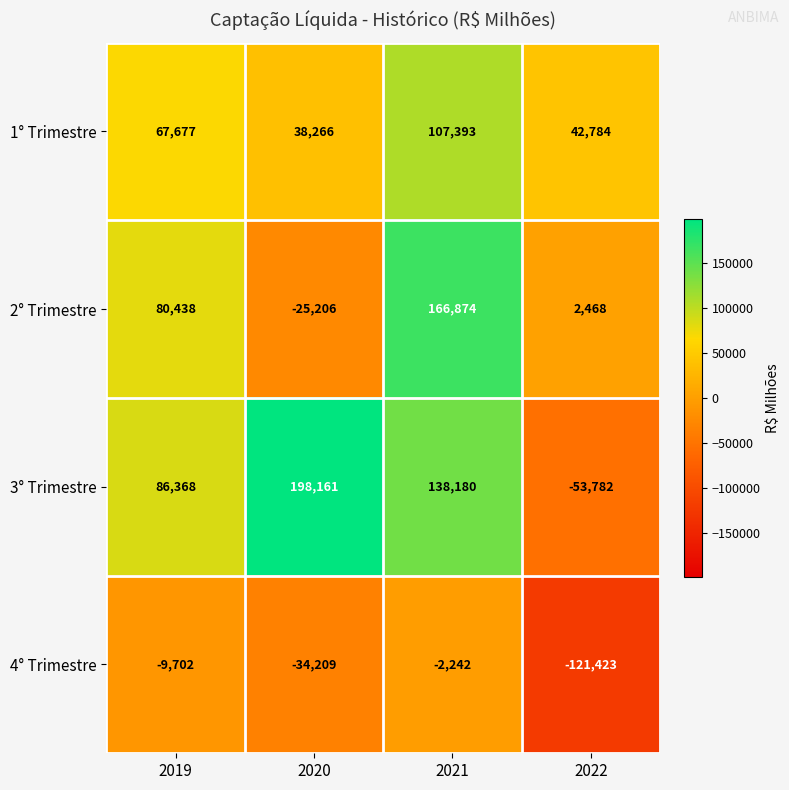

Which series has the widest spread of values?

3° Trimestre